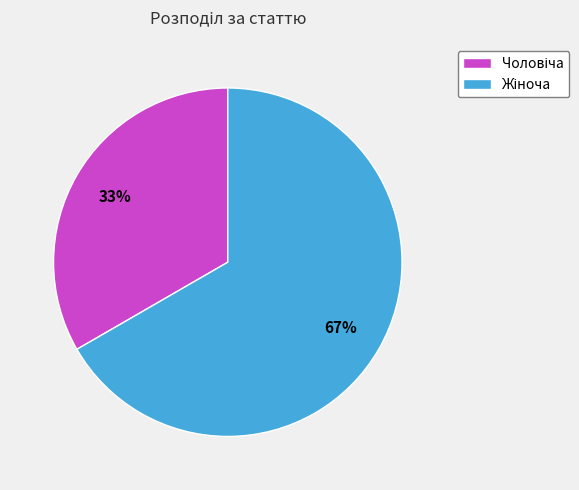

To the nearest percent, what is the average slice percentage?

50%